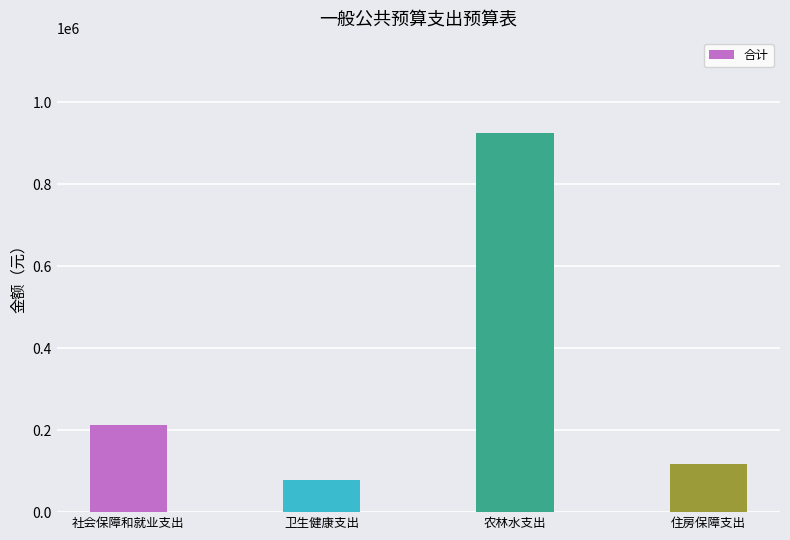

Rank the categories by value from highest to lowest.

农林水支出, 社会保障和就业支出, 住房保障支出, 卫生健康支出